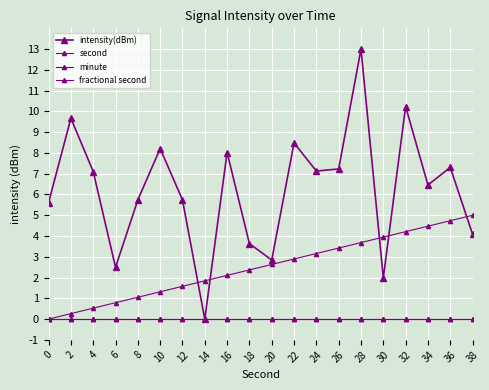

Between 4 and 28, which is larger?

28